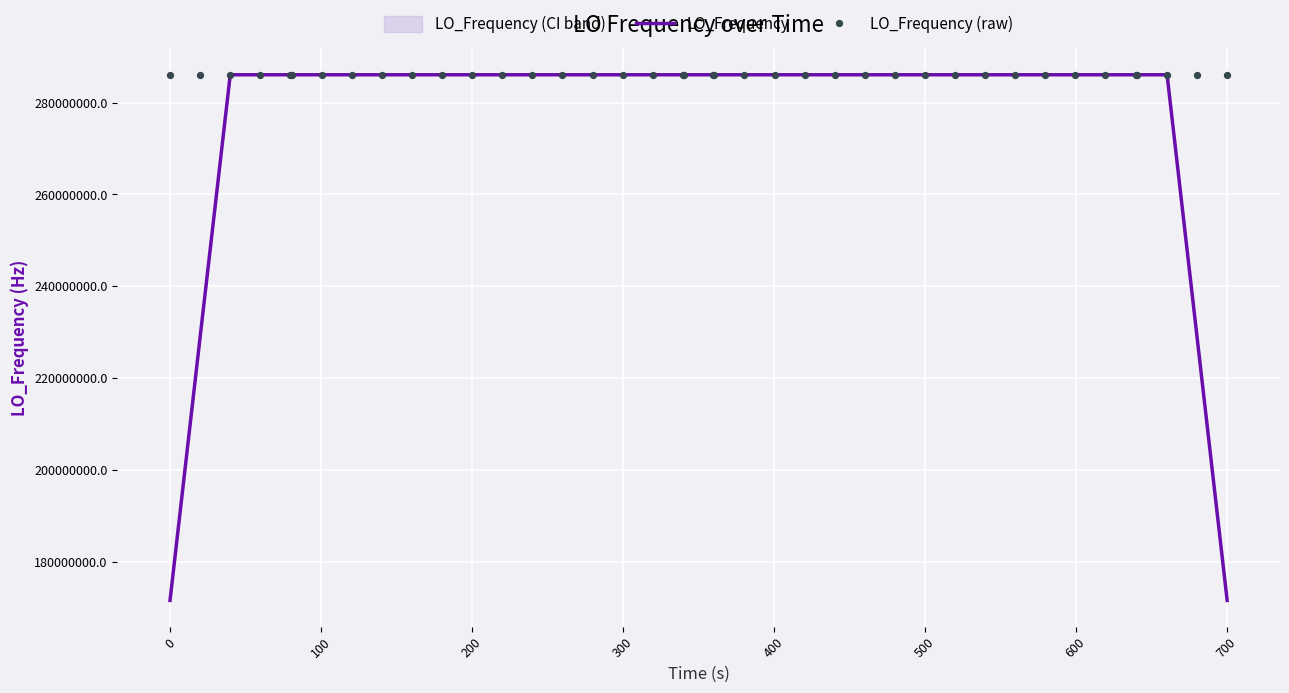

Which series contains the lowest Y value?

LO_Frequency